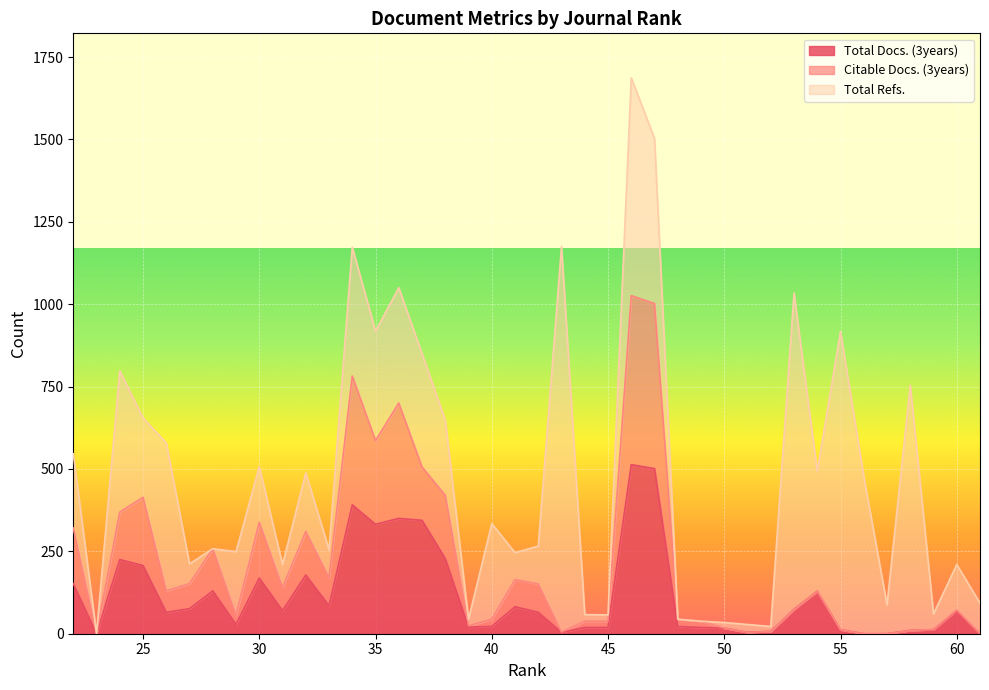

What are all the series names shown in the legend?

Total Docs. (3years), Citable Docs. (3years), Total Refs.